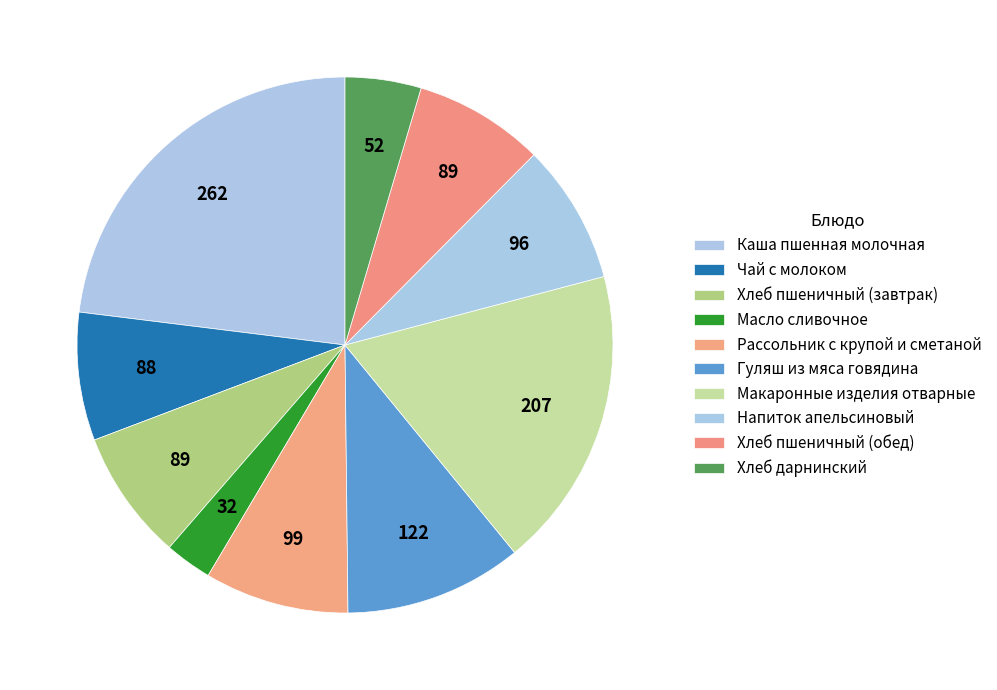

The Хлеб пшеничный (завтрак) slice represents 21% of the pie. True or false?

False